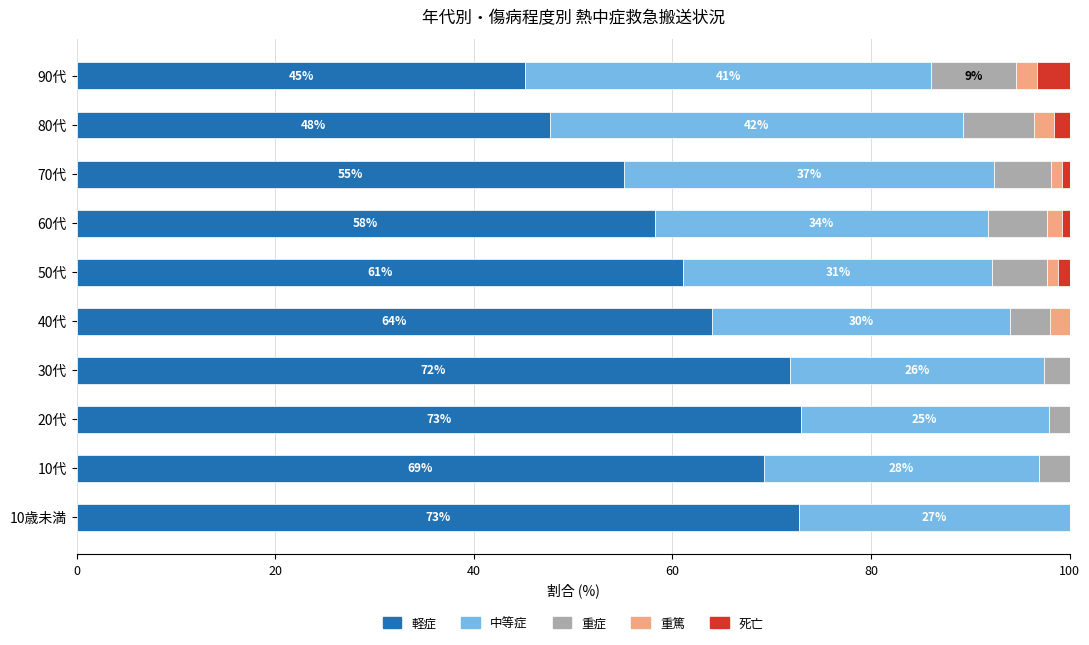

The value of 軽症 at 70代 is 55.1. True or false?

True